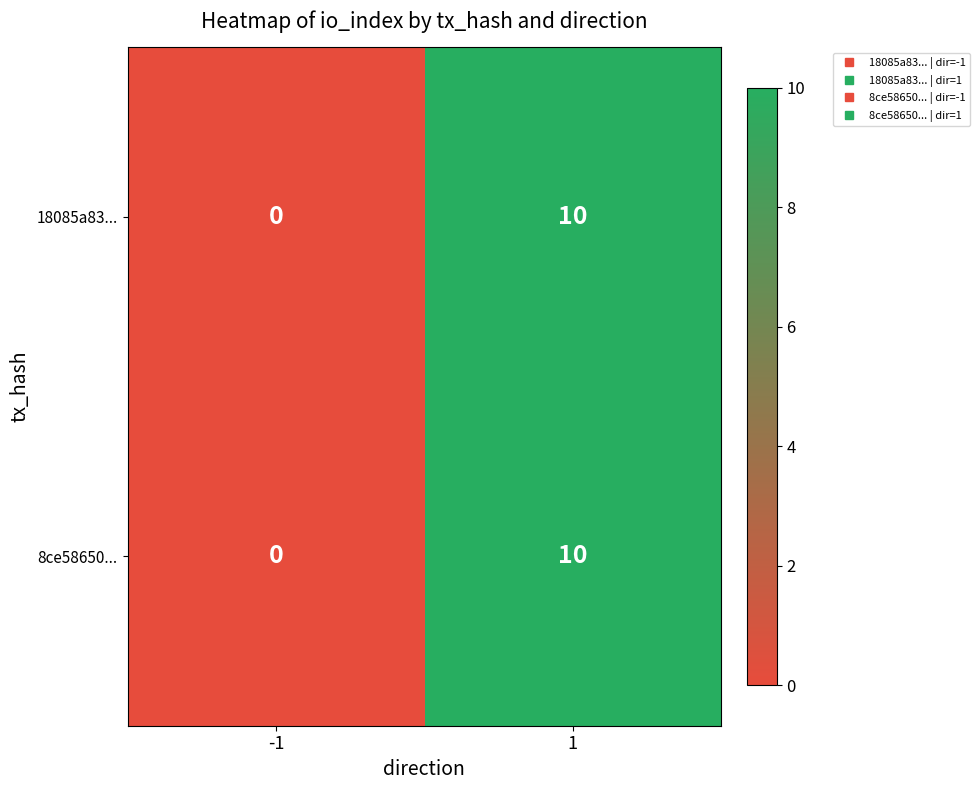

Reading right to left, what are all the values shown in this chart?

18085a83...: 10	0
8ce58650...: 10	0